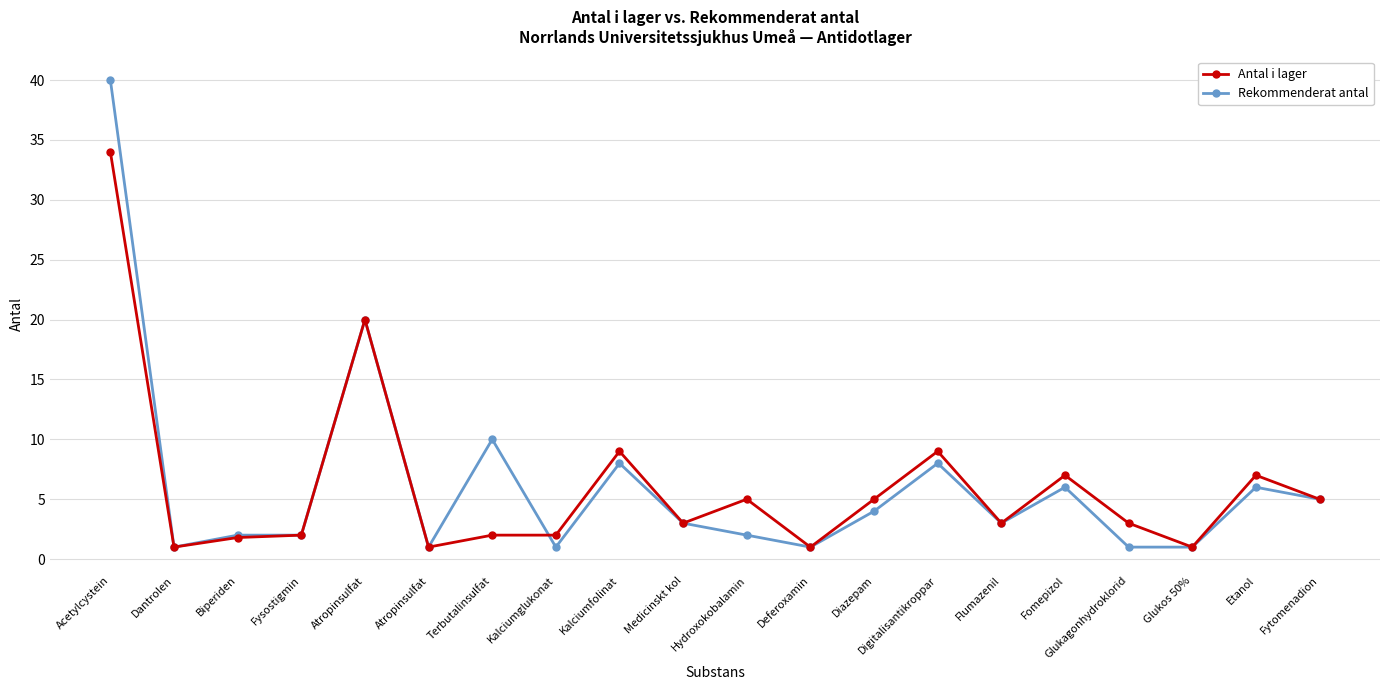

At how many categories does at least one series exceed 3?

10